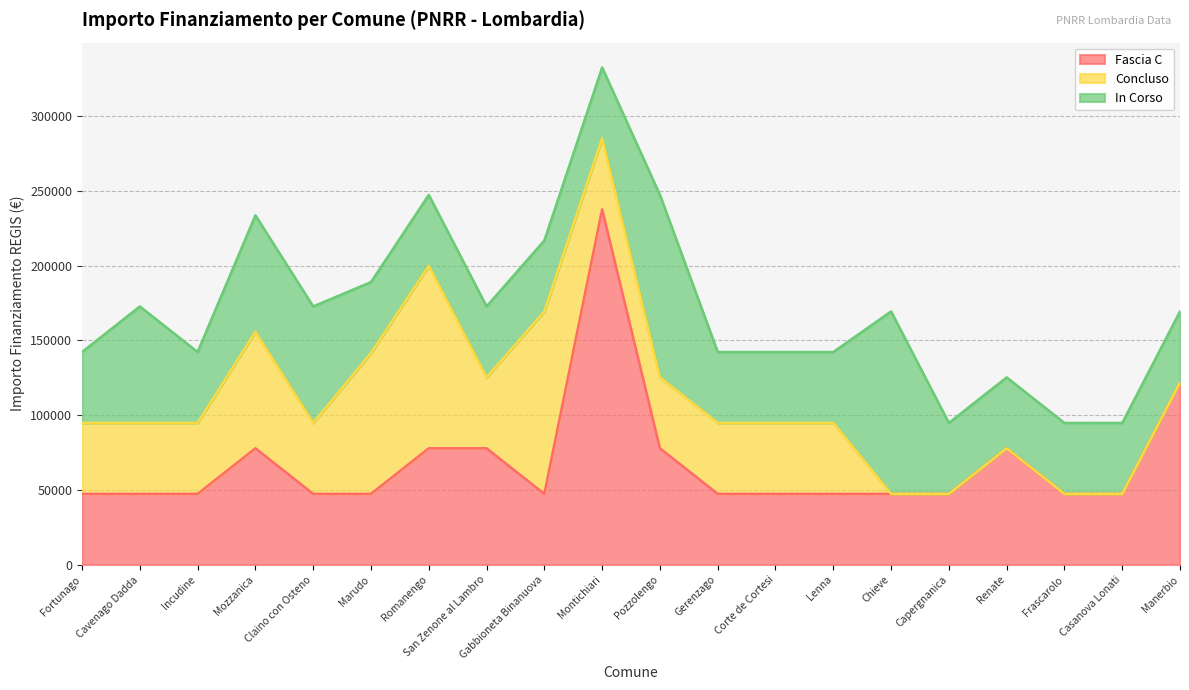

What is the sum of all Concluso values?

890323